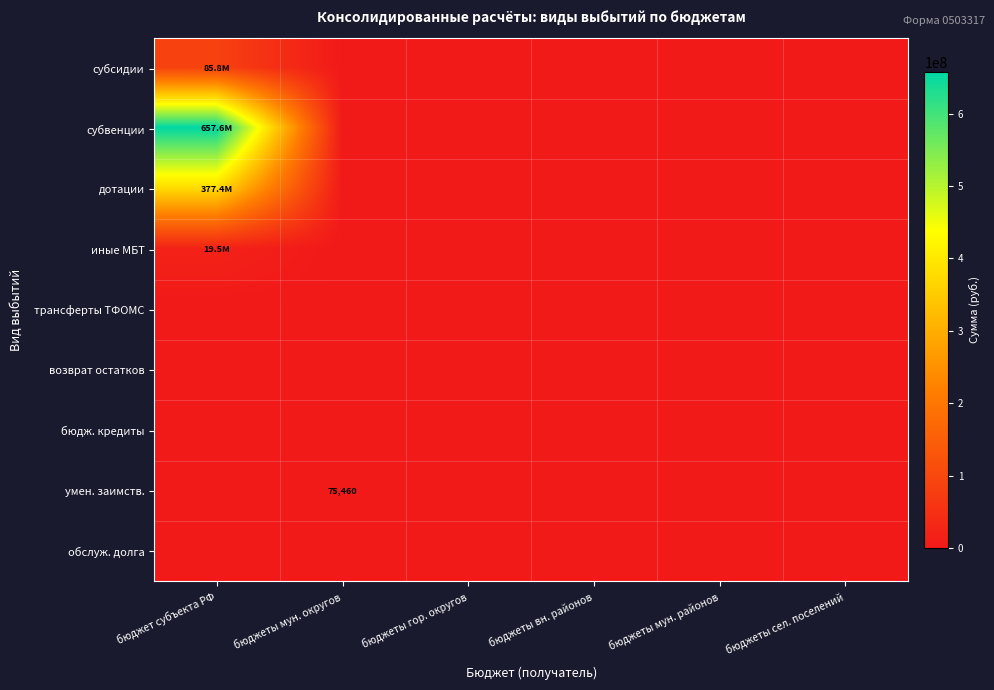

How many data points does each series have?

6